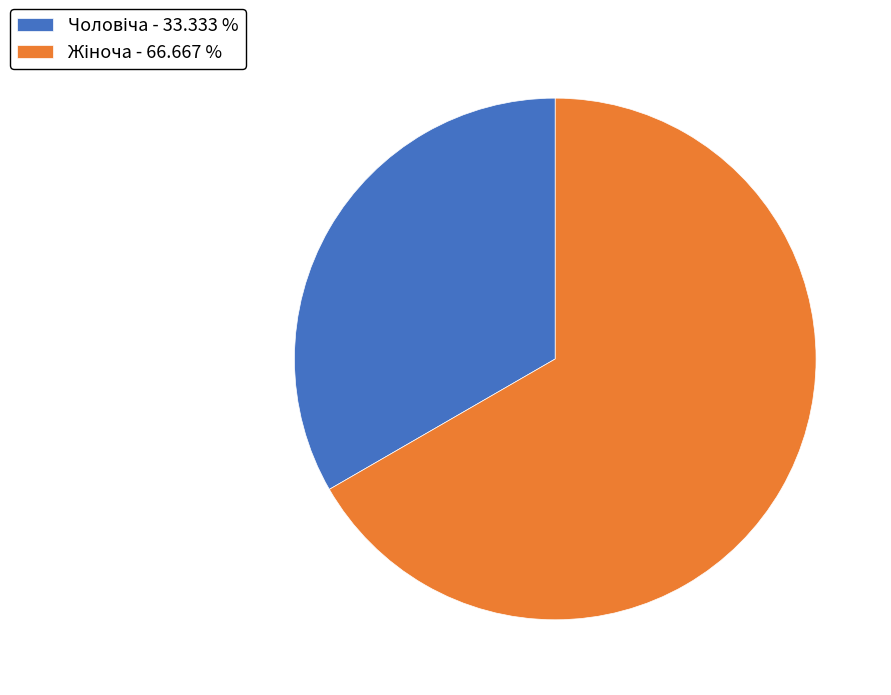

Is there any slice that represents more than half of the pie?

Yes